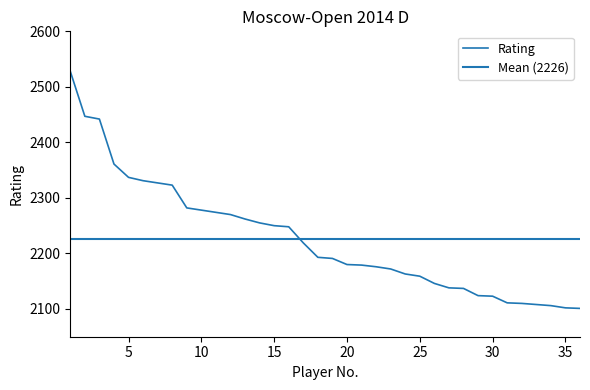

List the labels in order of value, largest first.

1, 2, 3, 4, 5, 6, 7, 8, 9, 10, 11, 12, 13, 14, 15, 16, 17, 18, 19, 20, 21, 22, 23, 24, 25, 26, 27, 28, 29, 30, 31, 32, 33, 34, 35, 36